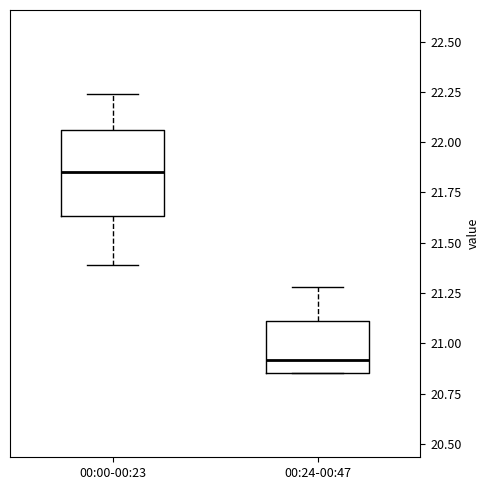

Which box's median line is the lowest?

00:24-00:47